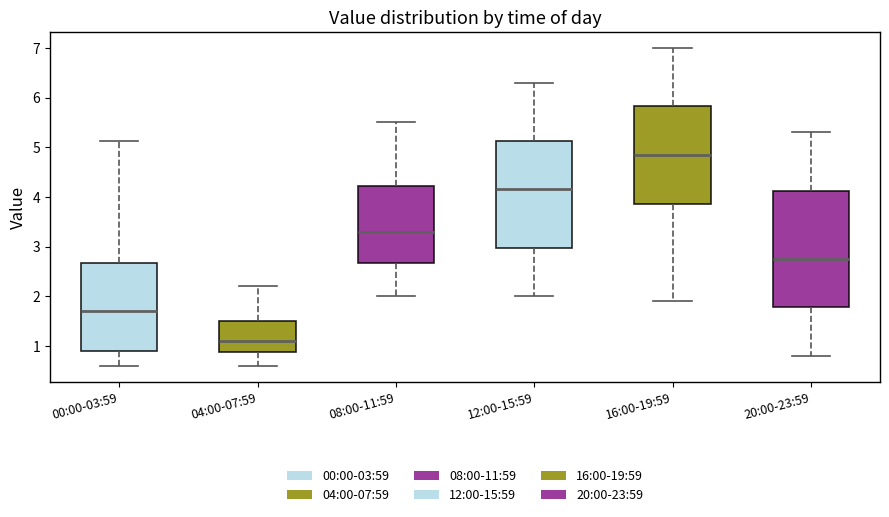

Comparing the boxes themselves (not the whiskers), which one is the tallest?

20:00-23:59